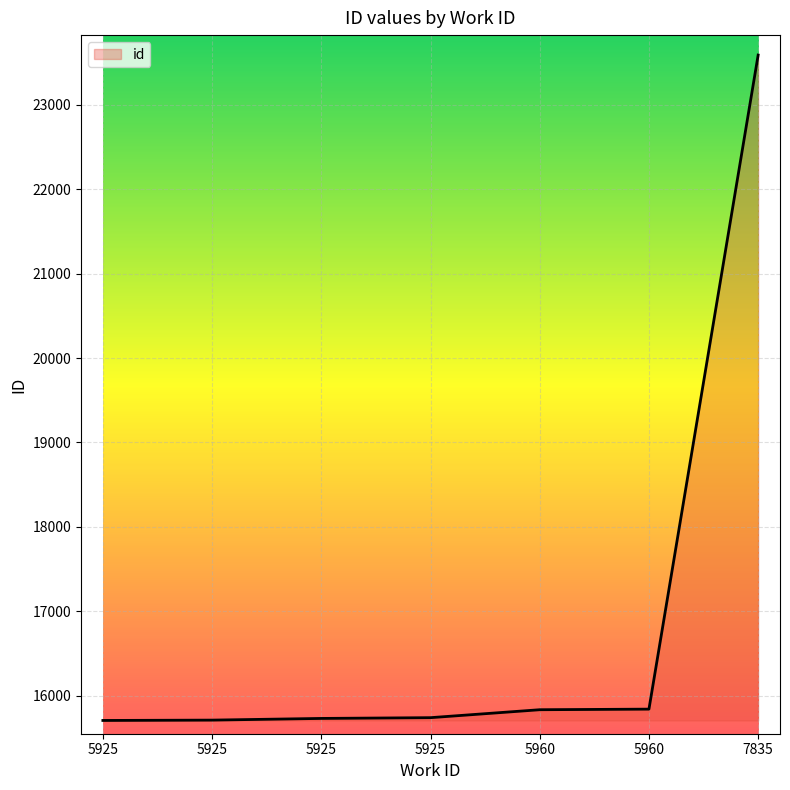

How many lines are shown in the chart?

1